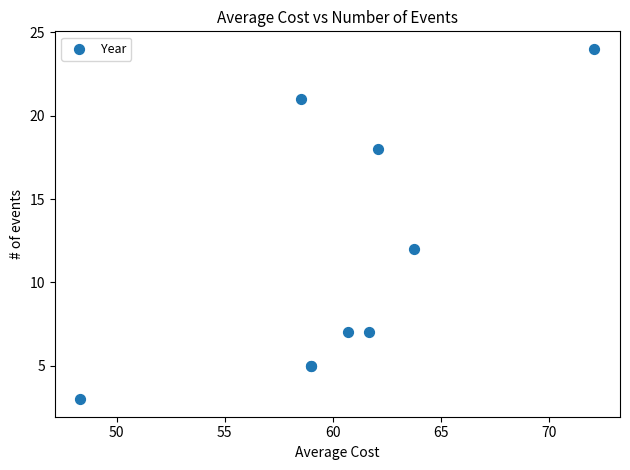

What Y value in the scatter plot is closest to 13?

12